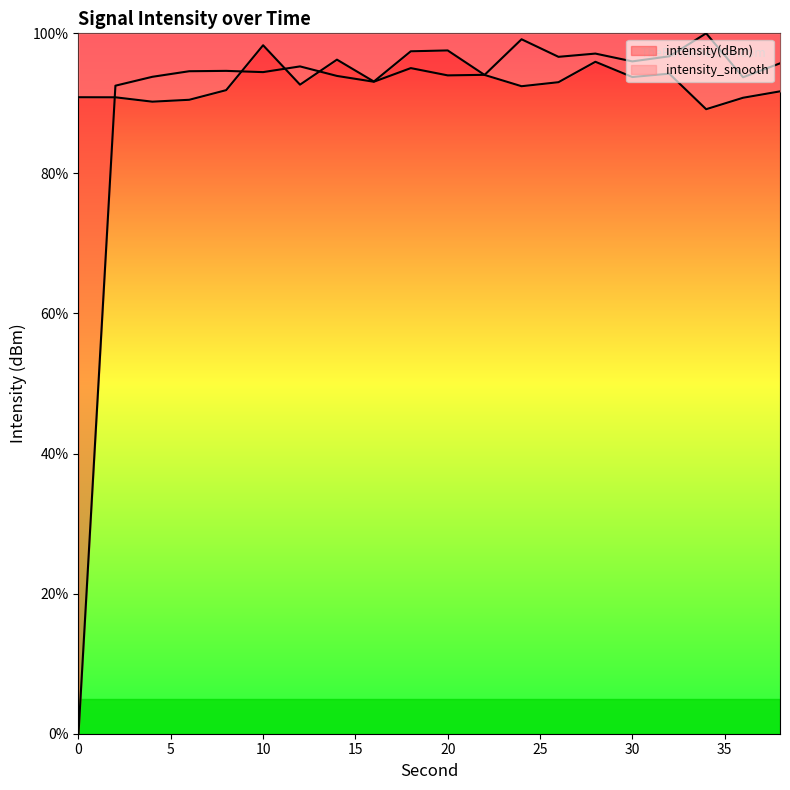

Reading left to right, what are all the values shown in this chart?

intensity(dBm): 0=0.0	2=92.5	4=93.8	6=94.6	8=94.6	10=94.5	12=95.3	14=93.9	16=93.1	18=95.0	20=94.0	22=94.1	24=99.2	26=96.6	28=97.1	30=96.0	32=96.7	34=100.0	36=93.7	38=95.7
intensity_smooth: 0=90.9	2=90.9	4=90.2	6=90.5	8=91.9	10=98.3	12=92.7	14=96.2	16=93.1	18=97.4	20=97.6	22=94.1	24=92.4	26=93.0	28=95.9	30=93.8	32=94.2	34=89.2	36=90.8	38=91.7